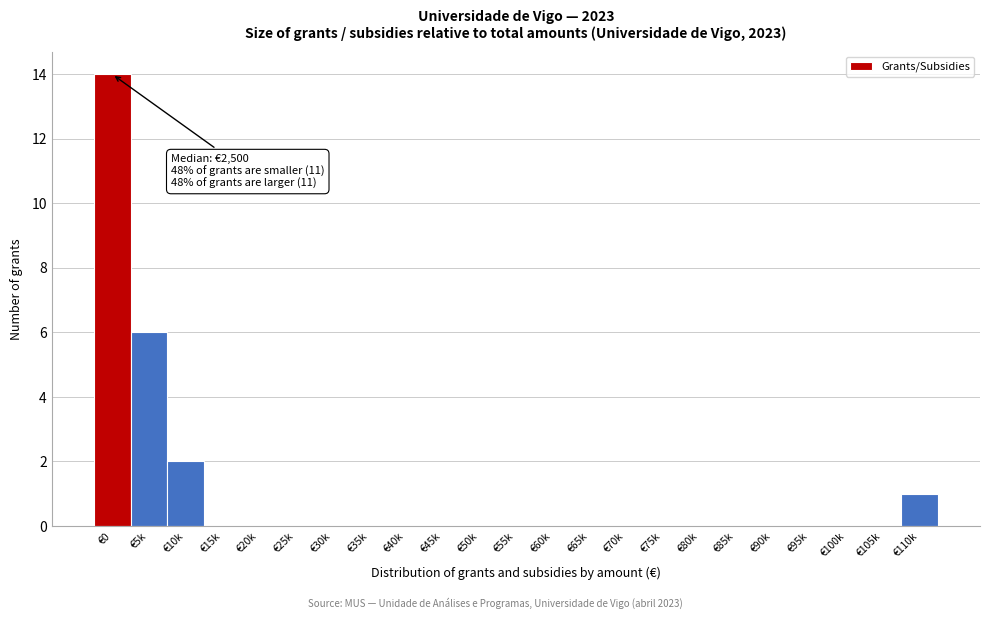

Reading right to left, what are all the values shown in this chart?

€110k=1	€105k=0	€100k=0	€95k=0	€90k=0	€85k=0	€80k=0	€75k=0	€70k=0	€65k=0	€60k=0	€55k=0	€50k=0	€45k=0	€40k=0	€35k=0	€30k=0	€25k=0	€20k=0	€15k=0	€10k=2	€5k=6	€0=14